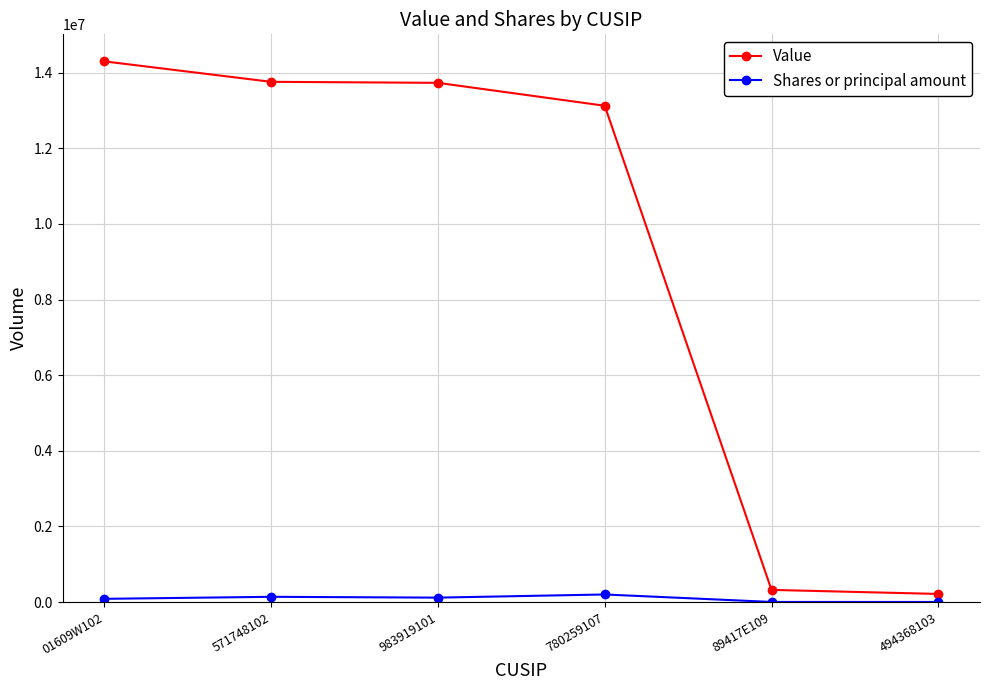

What are all the series names shown in the legend?

Value, Shares or principal amount